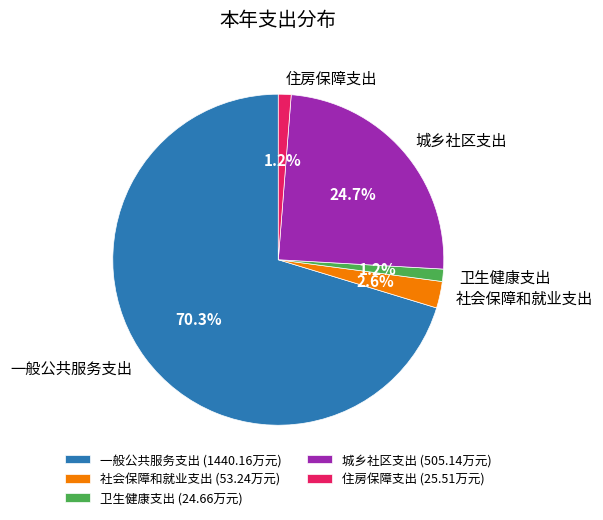

What percentage is NOT represented by 住房保障支出?

98.8%